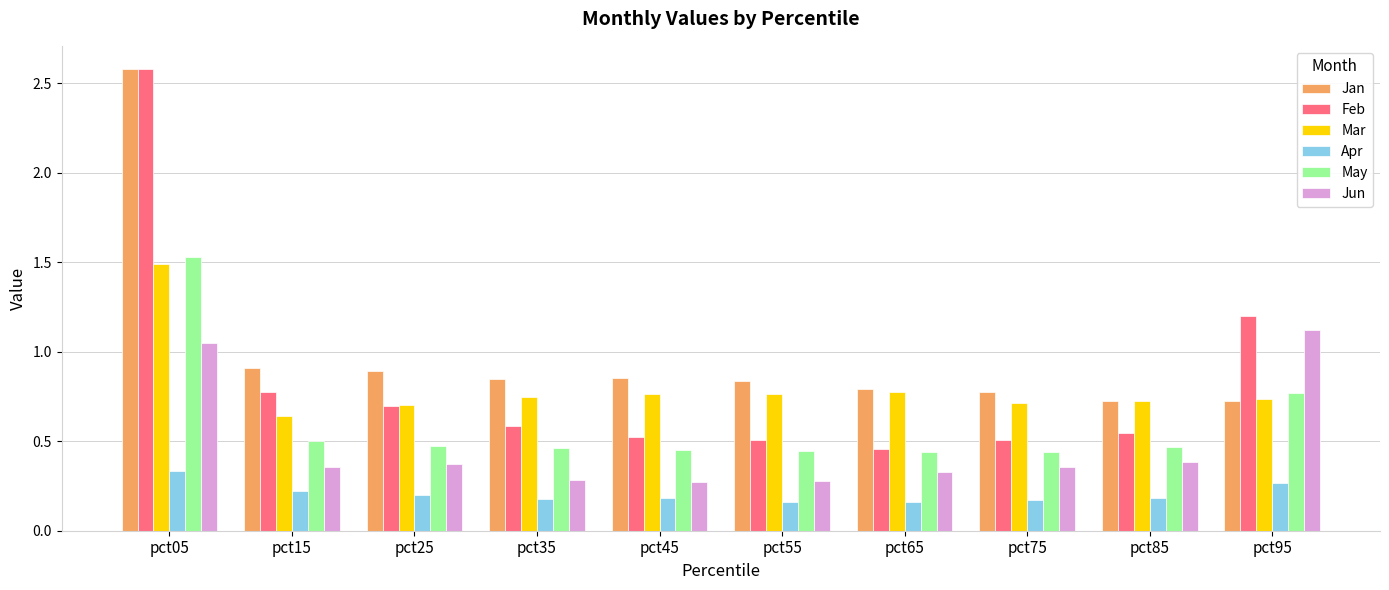

What is the sum of all Feb values?

8.4